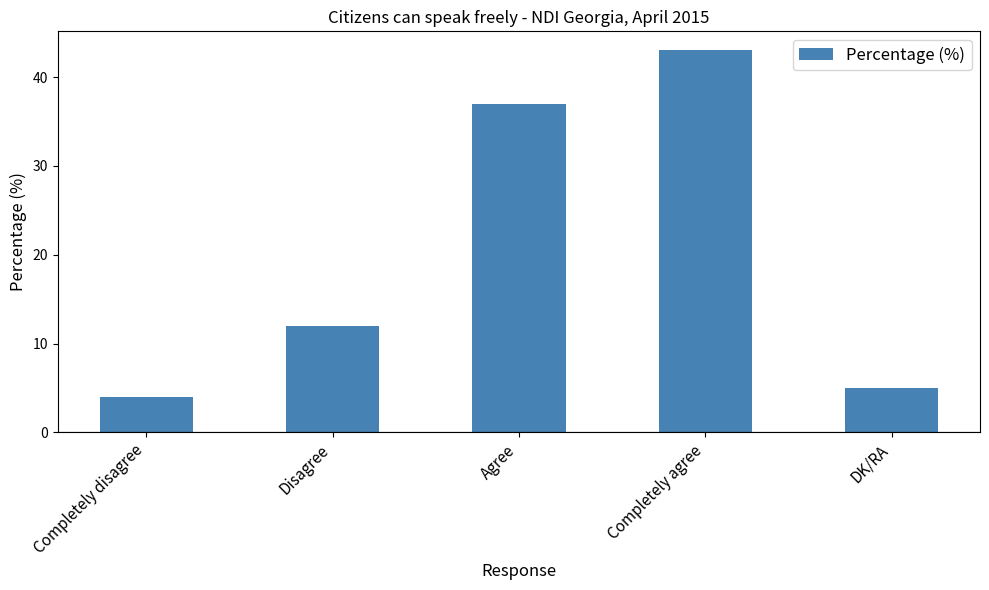

Reading left to right, extract all data points from this chart.

4	12	37	43	5